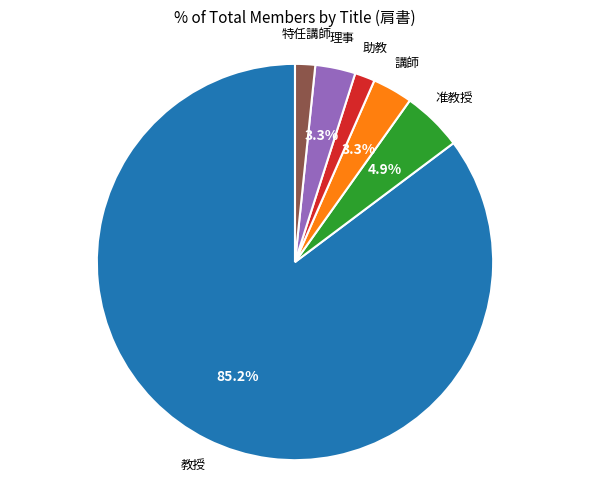

Does any single category account for the majority?

Yes